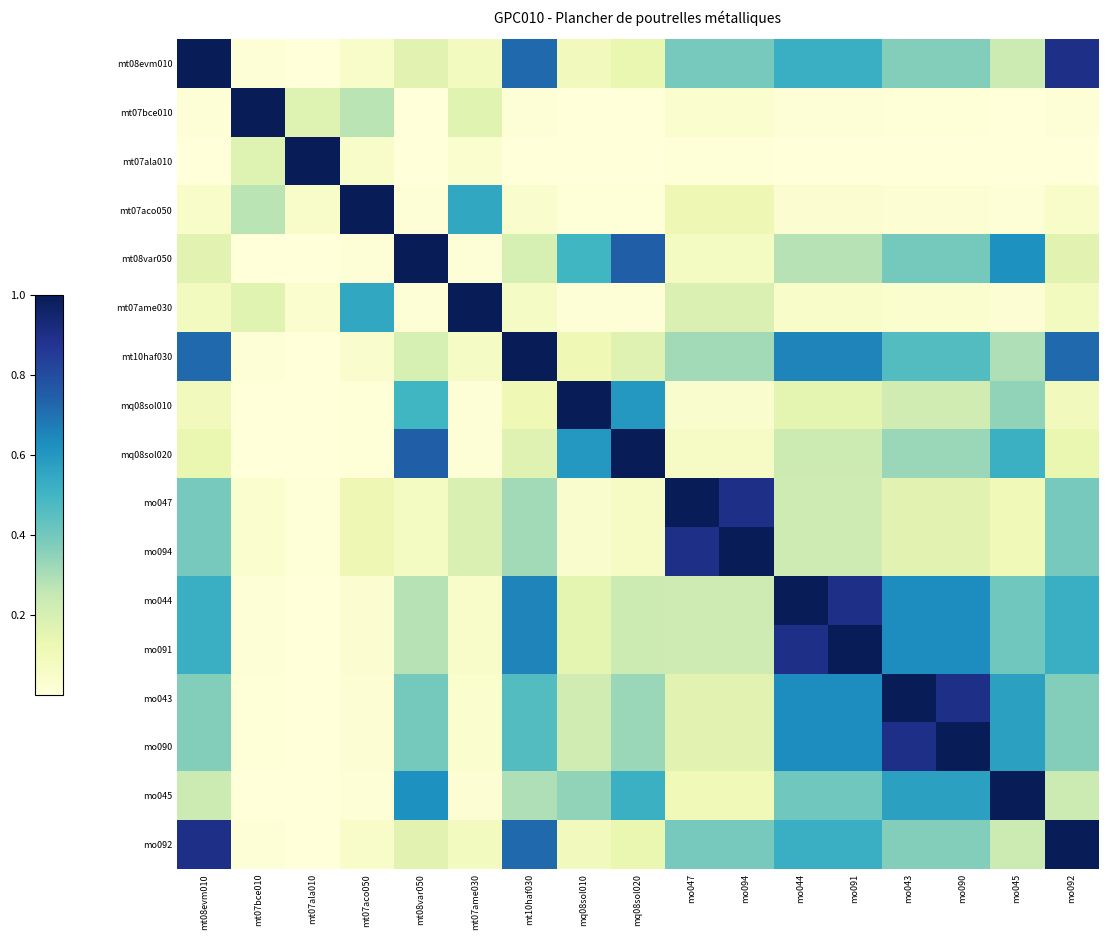

Reading left to right, what are all the values shown in this chart?

mt08evm010: mt08evm010=1.0	mt07bce010=0.0	mt07ala010=0.0	mt07aco050=0.0	mt08var050=0.2	mt07ame030=0.1	mt10haf030=0.7	mq08sol010=0.1	mq08sol020=0.1	mo047=0.4	mo094=0.4	mo044=0.5	mo091=0.5	mo043=0.4	mo090=0.4	mo045=0.2	mo092=0.9
mt07bce010: mt08evm010=0.0	mt07bce010=1.0	mt07ala010=0.2	mt07aco050=0.3	mt08var050=0.0	mt07ame030=0.2	mt10haf030=0.0	mq08sol010=0.0	mq08sol020=0.0	mo047=0.0	mo094=0.0	mo044=0.0	mo091=0.0	mo043=0.0	mo090=0.0	mo045=0.0	mo092=0.0
mt07ala010: mt08evm010=0.0	mt07bce010=0.2	mt07ala010=1.0	mt07aco050=0.1	mt08var050=0.0	mt07ame030=0.0	mt10haf030=0.0	mq08sol010=0.0	mq08sol020=0.0	mo047=0.0	mo094=0.0	mo044=0.0	mo091=0.0	mo043=0.0	mo090=0.0	mo045=0.0	mo092=0.0
mt07aco050: mt08evm010=0.0	mt07bce010=0.3	mt07ala010=0.1	mt07aco050=1.0	mt08var050=0.0	mt07ame030=0.5	mt10haf030=0.0	mq08sol010=0.0	mq08sol020=0.0	mo047=0.1	mo094=0.1	mo044=0.0	mo091=0.0	mo043=0.0	mo090=0.0	mo045=0.0	mo092=0.0
mt08var050: mt08evm010=0.2	mt07bce010=0.0	mt07ala010=0.0	mt07aco050=0.0	mt08var050=1.0	mt07ame030=0.0	mt10haf030=0.2	mq08sol010=0.5	mq08sol020=0.7	mo047=0.1	mo094=0.1	mo044=0.3	mo091=0.3	mo043=0.4	mo090=0.4	mo045=0.6	mo092=0.2
mt07ame030: mt08evm010=0.1	mt07bce010=0.2	mt07ala010=0.0	mt07aco050=0.5	mt08var050=0.0	mt07ame030=1.0	mt10haf030=0.1	mq08sol010=0.0	mq08sol020=0.0	mo047=0.2	mo094=0.2	mo044=0.0	mo091=0.0	mo043=0.0	mo090=0.0	mo045=0.0	mo092=0.1
mt10haf030: mt08evm010=0.7	mt07bce010=0.0	mt07ala010=0.0	mt07aco050=0.0	mt08var050=0.2	mt07ame030=0.1	mt10haf030=1.0	mq08sol010=0.1	mq08sol020=0.2	mo047=0.3	mo094=0.3	mo044=0.7	mo091=0.7	mo043=0.5	mo090=0.5	mo045=0.3	mo092=0.7
mq08sol010: mt08evm010=0.1	mt07bce010=0.0	mt07ala010=0.0	mt07aco050=0.0	mt08var050=0.5	mt07ame030=0.0	mt10haf030=0.1	mq08sol010=1.0	mq08sol020=0.6	mo047=0.0	mo094=0.0	mo044=0.2	mo091=0.2	mo043=0.2	mo090=0.2	mo045=0.3	mo092=0.1
mq08sol020: mt08evm010=0.1	mt07bce010=0.0	mt07ala010=0.0	mt07aco050=0.0	mt08var050=0.7	mt07ame030=0.0	mt10haf030=0.2	mq08sol010=0.6	mq08sol020=1.0	mo047=0.1	mo094=0.1	mo044=0.2	mo091=0.2	mo043=0.3	mo090=0.3	mo045=0.5	mo092=0.1
mo047: mt08evm010=0.4	mt07bce010=0.0	mt07ala010=0.0	mt07aco050=0.1	mt08var050=0.1	mt07ame030=0.2	mt10haf030=0.3	mq08sol010=0.0	mq08sol020=0.1	mo047=1.0	mo094=0.9	mo044=0.2	mo091=0.2	mo043=0.2	mo090=0.2	mo045=0.1	mo092=0.4
mo094: mt08evm010=0.4	mt07bce010=0.0	mt07ala010=0.0	mt07aco050=0.1	mt08var050=0.1	mt07ame030=0.2	mt10haf030=0.3	mq08sol010=0.0	mq08sol020=0.1	mo047=0.9	mo094=1.0	mo044=0.2	mo091=0.2	mo043=0.2	mo090=0.2	mo045=0.1	mo092=0.4
mo044: mt08evm010=0.5	mt07bce010=0.0	mt07ala010=0.0	mt07aco050=0.0	mt08var050=0.3	mt07ame030=0.0	mt10haf030=0.7	mq08sol010=0.2	mq08sol020=0.2	mo047=0.2	mo094=0.2	mo044=1.0	mo091=0.9	mo043=0.6	mo090=0.6	mo045=0.4	mo092=0.5
mo091: mt08evm010=0.5	mt07bce010=0.0	mt07ala010=0.0	mt07aco050=0.0	mt08var050=0.3	mt07ame030=0.0	mt10haf030=0.7	mq08sol010=0.2	mq08sol020=0.2	mo047=0.2	mo094=0.2	mo044=0.9	mo091=1.0	mo043=0.6	mo090=0.6	mo045=0.4	mo092=0.5
mo043: mt08evm010=0.4	mt07bce010=0.0	mt07ala010=0.0	mt07aco050=0.0	mt08var050=0.4	mt07ame030=0.0	mt10haf030=0.5	mq08sol010=0.2	mq08sol020=0.3	mo047=0.2	mo094=0.2	mo044=0.6	mo091=0.6	mo043=1.0	mo090=0.9	mo045=0.6	mo092=0.4
mo090: mt08evm010=0.4	mt07bce010=0.0	mt07ala010=0.0	mt07aco050=0.0	mt08var050=0.4	mt07ame030=0.0	mt10haf030=0.5	mq08sol010=0.2	mq08sol020=0.3	mo047=0.2	mo094=0.2	mo044=0.6	mo091=0.6	mo043=0.9	mo090=1.0	mo045=0.6	mo092=0.4
mo045: mt08evm010=0.2	mt07bce010=0.0	mt07ala010=0.0	mt07aco050=0.0	mt08var050=0.6	mt07ame030=0.0	mt10haf030=0.3	mq08sol010=0.3	mq08sol020=0.5	mo047=0.1	mo094=0.1	mo044=0.4	mo091=0.4	mo043=0.6	mo090=0.6	mo045=1.0	mo092=0.2
mo092: mt08evm010=0.9	mt07bce010=0.0	mt07ala010=0.0	mt07aco050=0.0	mt08var050=0.2	mt07ame030=0.1	mt10haf030=0.7	mq08sol010=0.1	mq08sol020=0.1	mo047=0.4	mo094=0.4	mo044=0.5	mo091=0.5	mo043=0.4	mo090=0.4	mo045=0.2	mo092=1.0